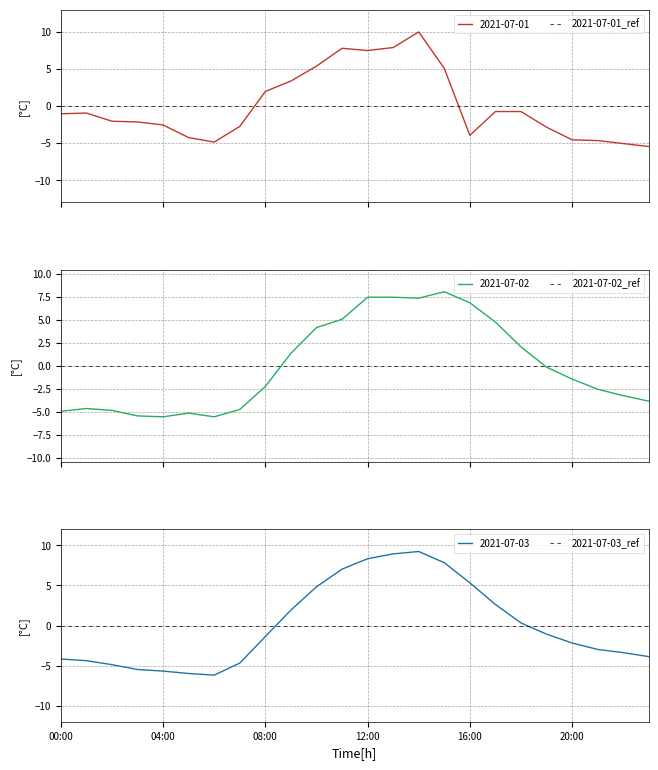

At which label does 2021-07-02 first exceed -1?

09:00